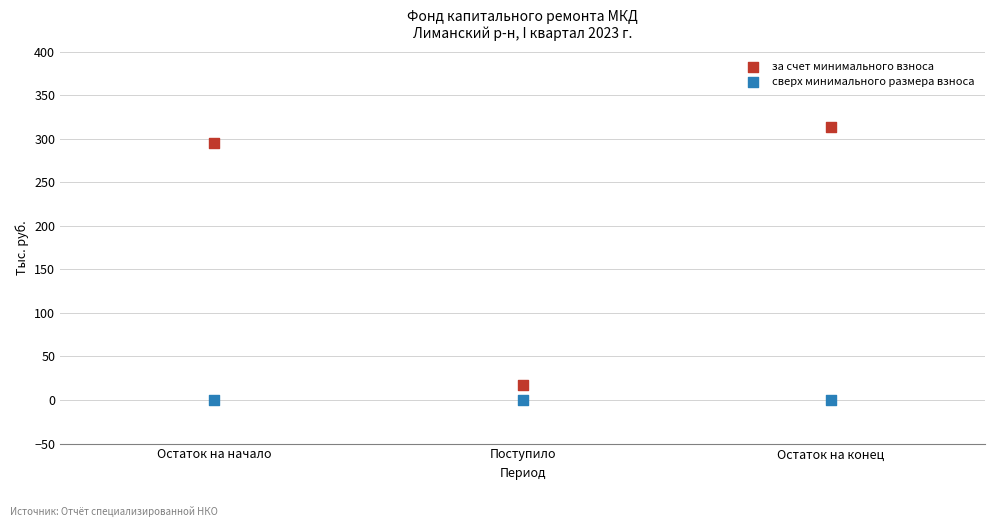

Which series contains the highest Y value?

за счет минимального взноса